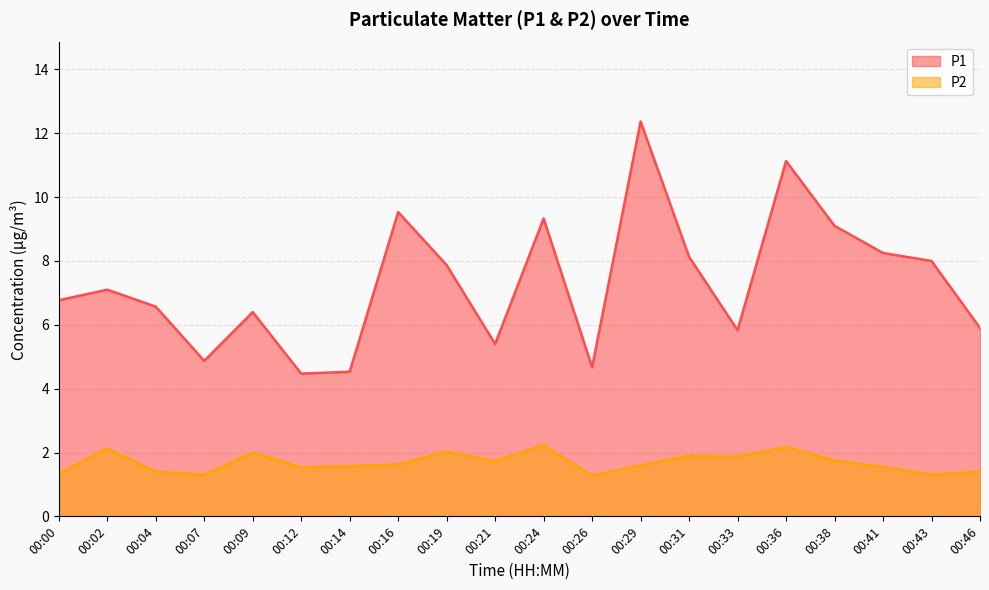

What is the total value across all series at 00:46?

7.3